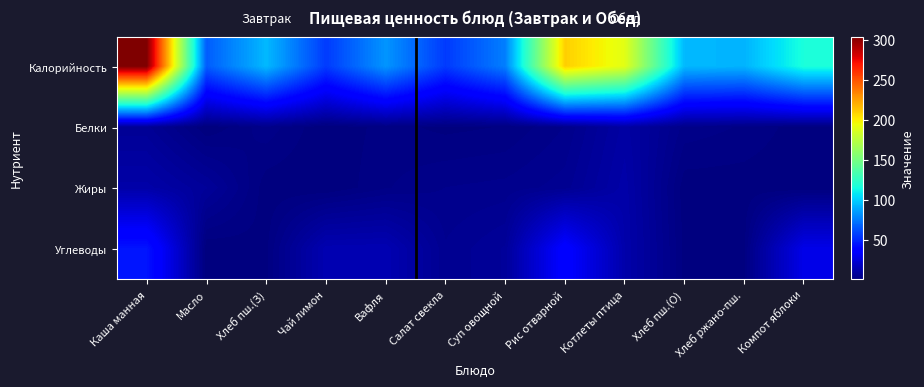

Reading left to right, list all the values displayed in this chart.

Калорийность: Каша манная=304.2	Масло=66.0	Хлеб пш.(З)=93.5	Чай лимон=55.9	Вафля=82.9	Салат свекла=55.7	Суп овощной=76.2	Рис отварной=209.7	Котлеты птица=190.0	Хлеб пш.(О)=93.5	Хлеб ржано-пш.=92.0	Компот яблоки=116.6
Белки: Каша манная=6.4	Масло=0.1	Хлеб пш.(З)=3.2	Чай лимон=0.1	Вафля=1.7	Салат свекла=0.8	Суп овощной=1.3	Рис отварной=3.6	Котлеты птица=10.1	Хлеб пш.(О)=3.2	Хлеб ржано-пш.=2.2	Компот яблоки=0.4
Жиры: Каша манная=11.2	Масло=7.2	Хлеб пш.(З)=0.4	Чай лимон=0.0	Вафля=2.3	Салат свекла=3.6	Суп овощной=4.0	Рис отварной=5.4	Котлеты птица=11.3	Хлеб пш.(О)=0.4	Хлеб ржано-пш.=0.4	Компот яблоки=0.2
Углеводы: Каша манная=44.3	Масло=0.1	Хлеб пш.(З)=0.8	Чай лимон=13.7	Вафля=13.9	Салат свекла=5.0	Суп овощной=7.3	Рис отварной=36.7	Котлеты птица=11.9	Хлеб пш.(О)=0.8	Хлеб ржано-пш.=1.0	Компот яблоки=28.2